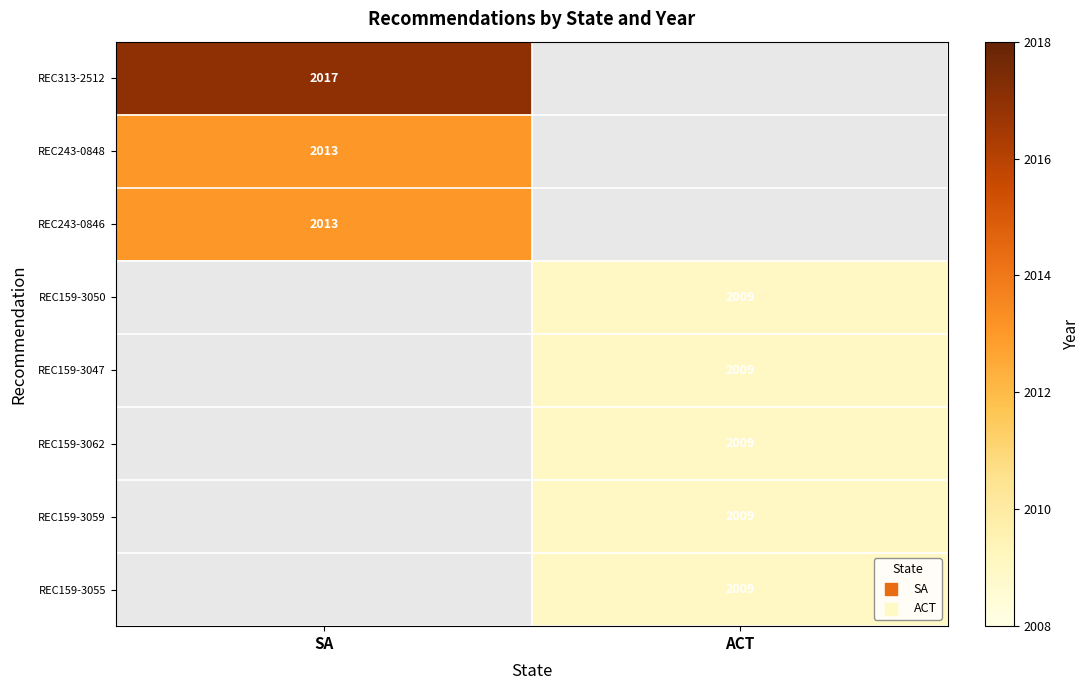

The value of REC243-0846 at SA is 2013. True or false?

True